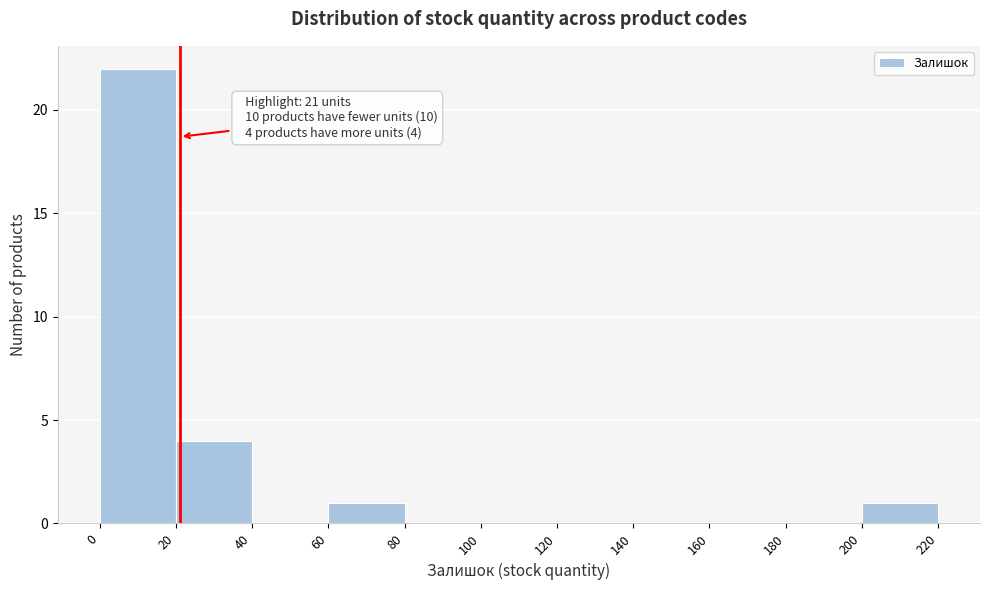

Over which range of the x-axis is the bar tallest?

0 to 20